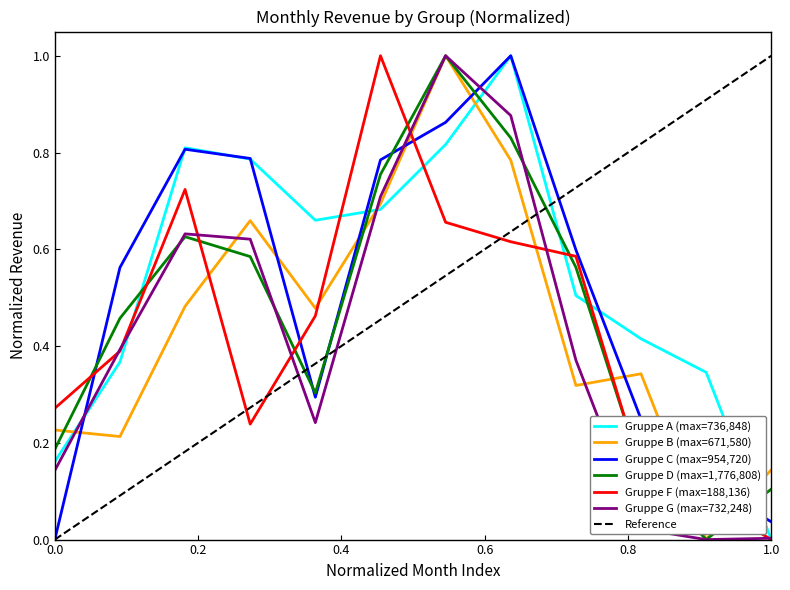

What is the difference between the second highest and minimum values in the Gruppe C series?

0.9